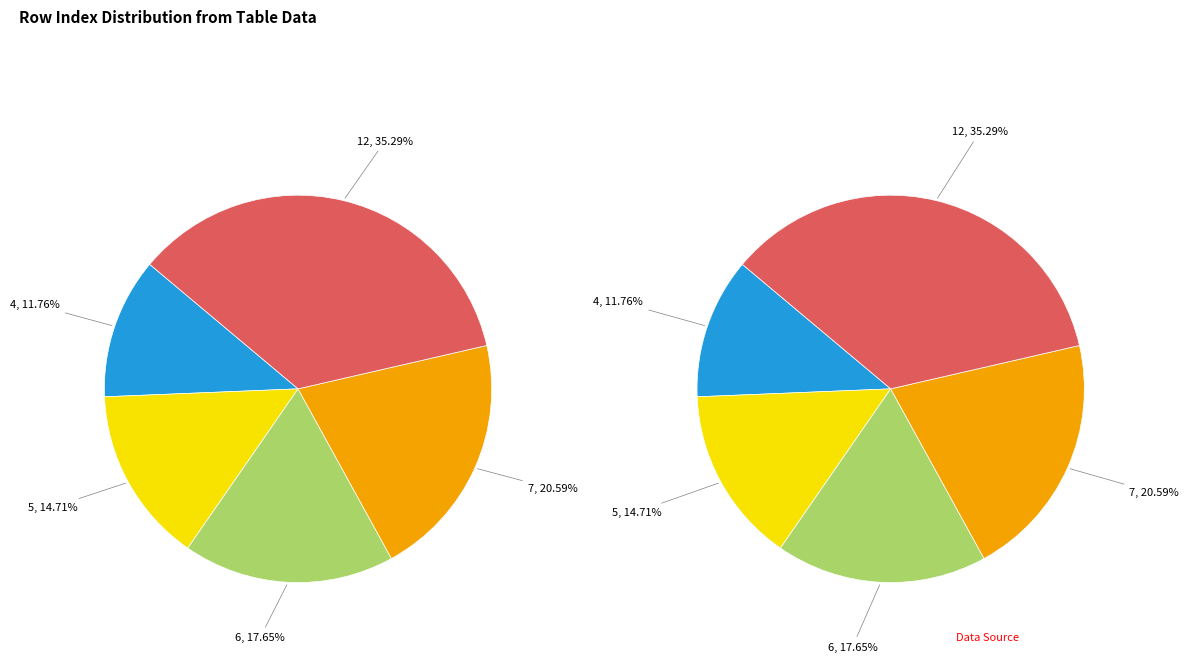

Do 7 and 5 together represent more than half of the pie?

No